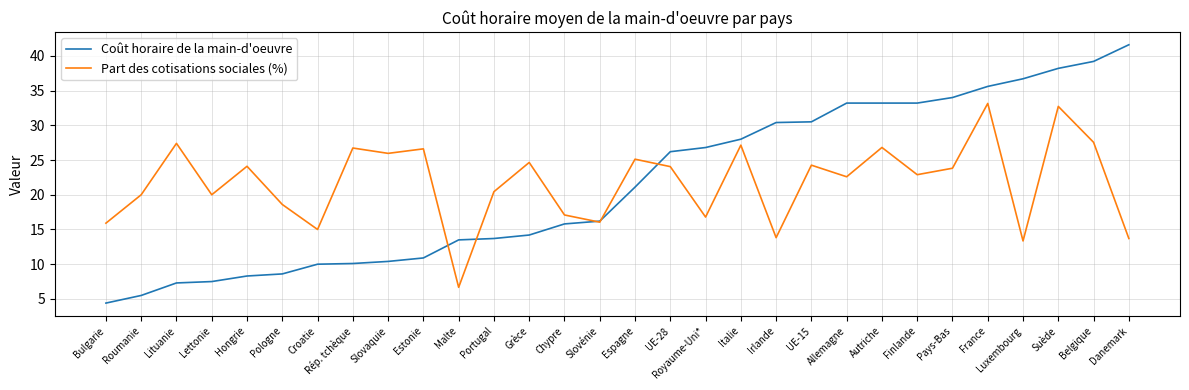

How many lines are shown in the chart?

2